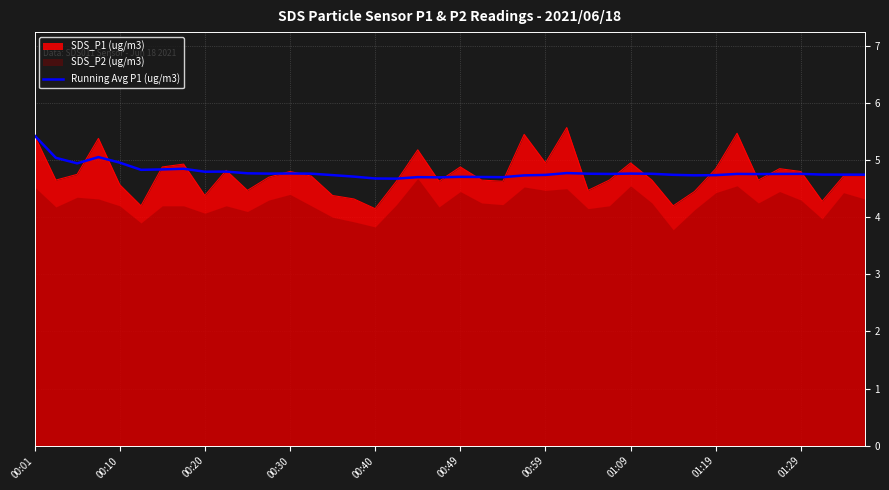

What is the highest value of the SDS_P1 (ug/m3) series?

5.6